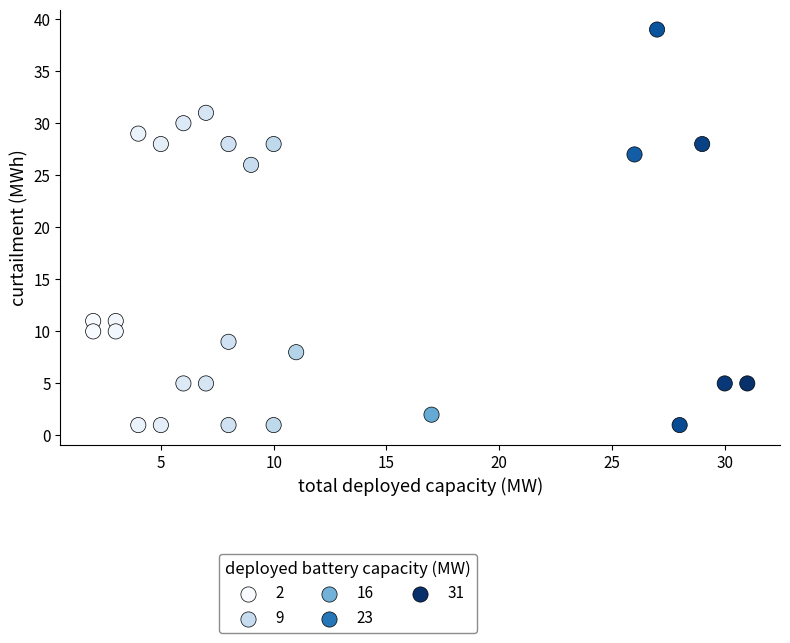

What is the range of Y values (max minus min)?

38